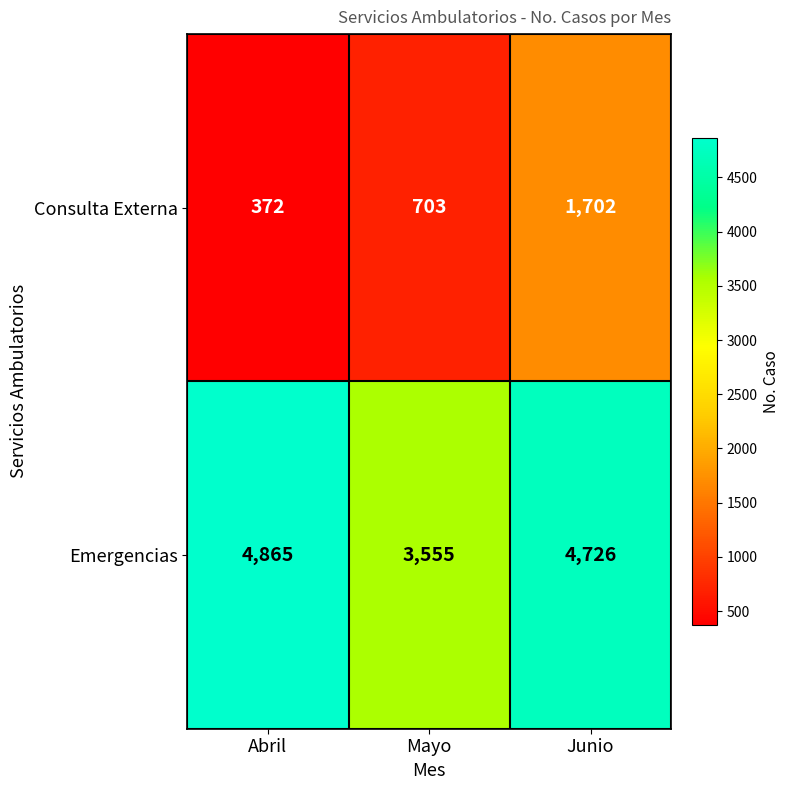

Reading left to right, extract all data points from this chart.

Consulta Externa: 372	703	1702
Emergencias: 4865	3555	4726